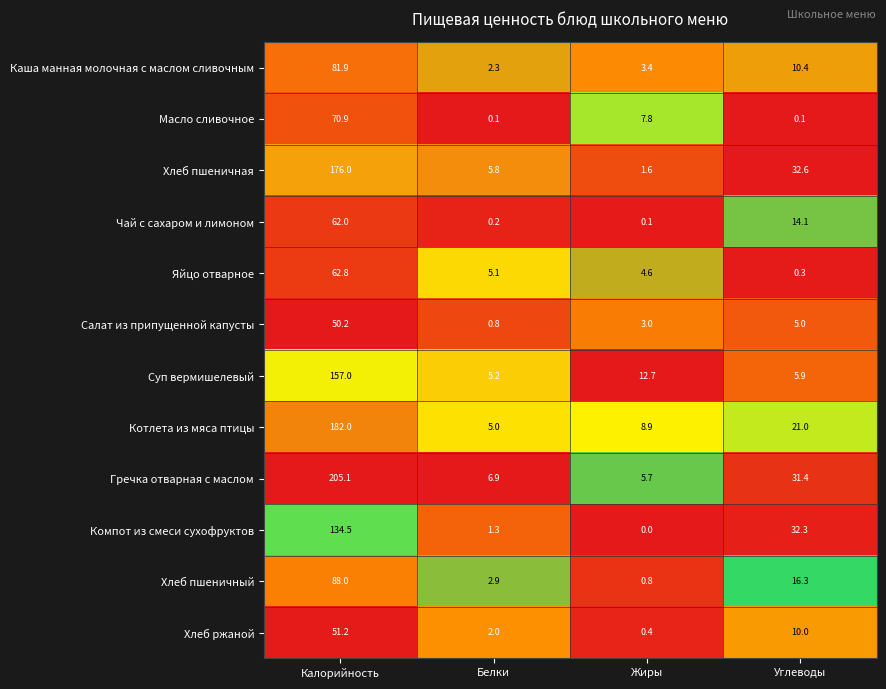

How many values in the Масло сливочное series are below 7?

2